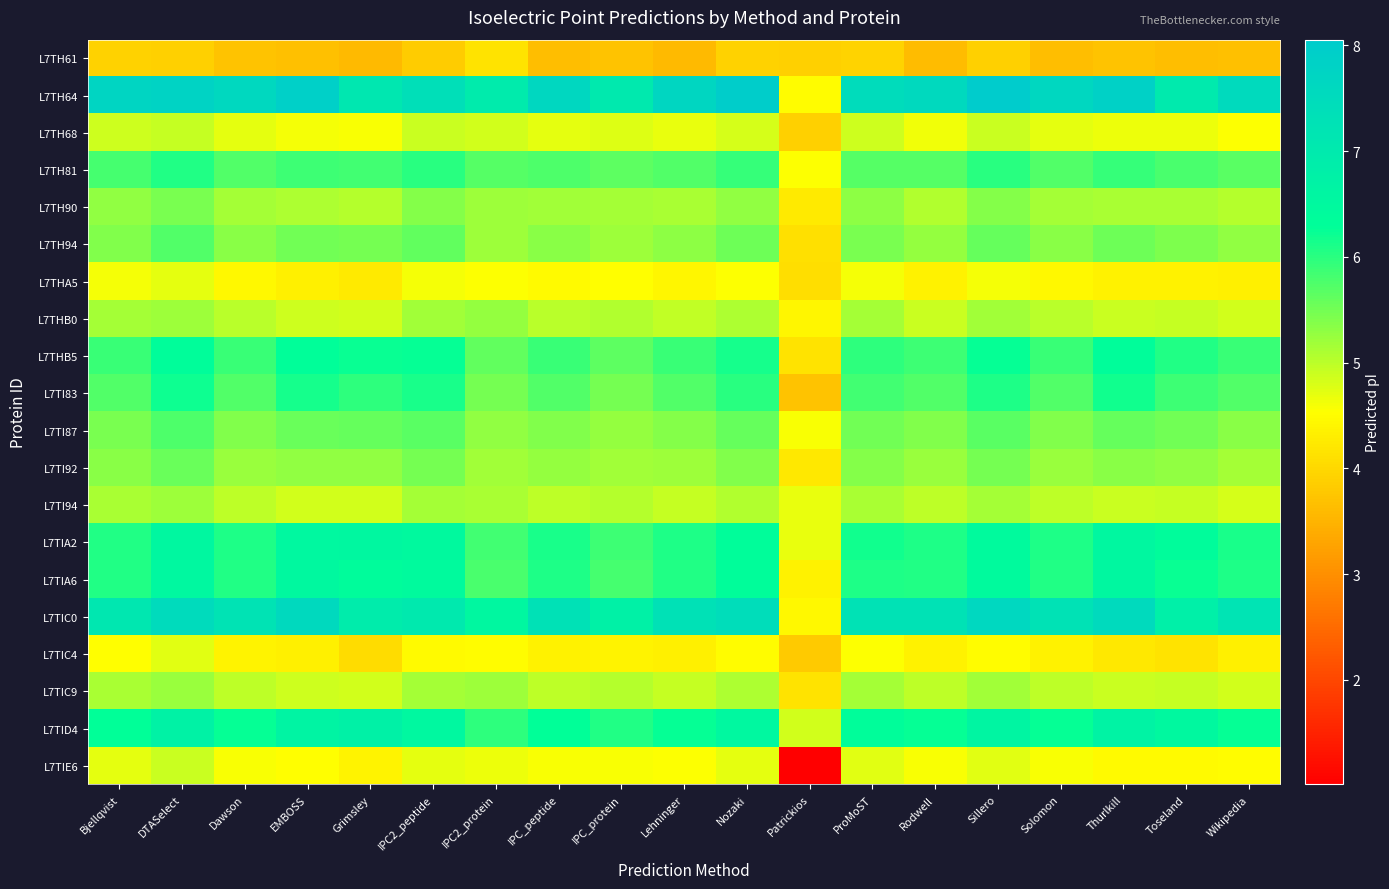

What is the spread (max minus min) of values at ProMoST?

3.5